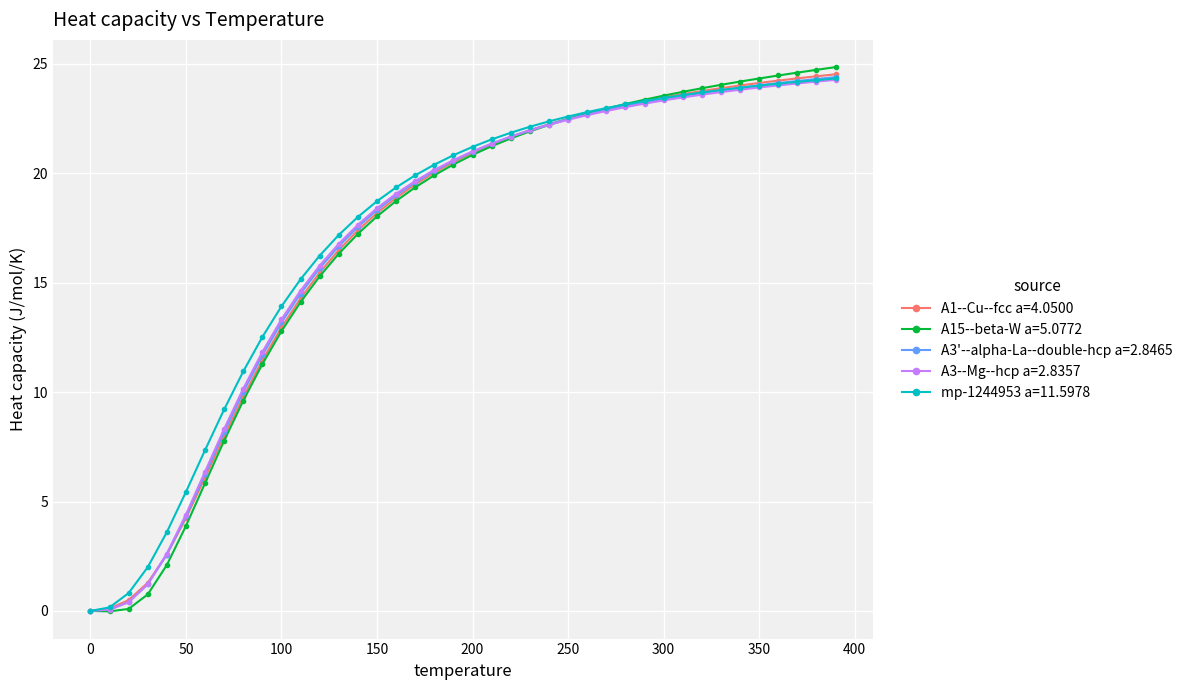

After their last crossing, which series has the higher values: A1--Cu--fcc a=4.0500 or A3'--alpha-La--double-hcp a=2.8465?

A1--Cu--fcc a=4.0500